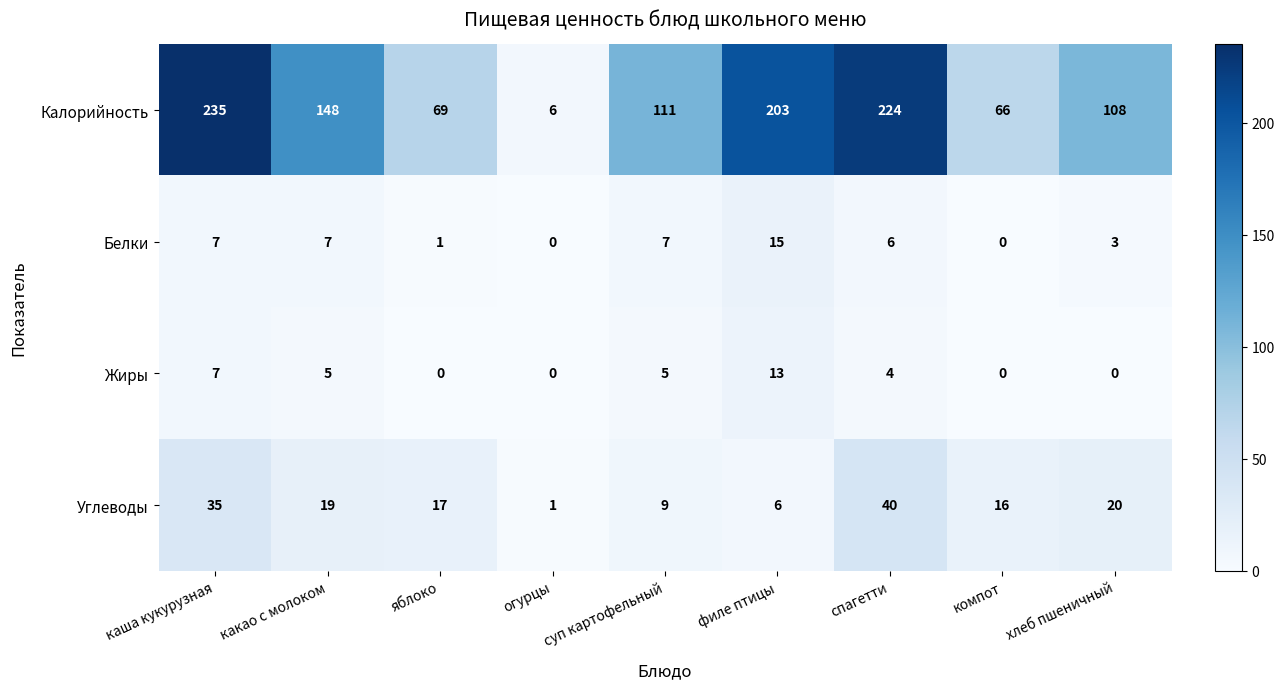

What is the difference between the second highest and second lowest values in the Калорийность series?

158